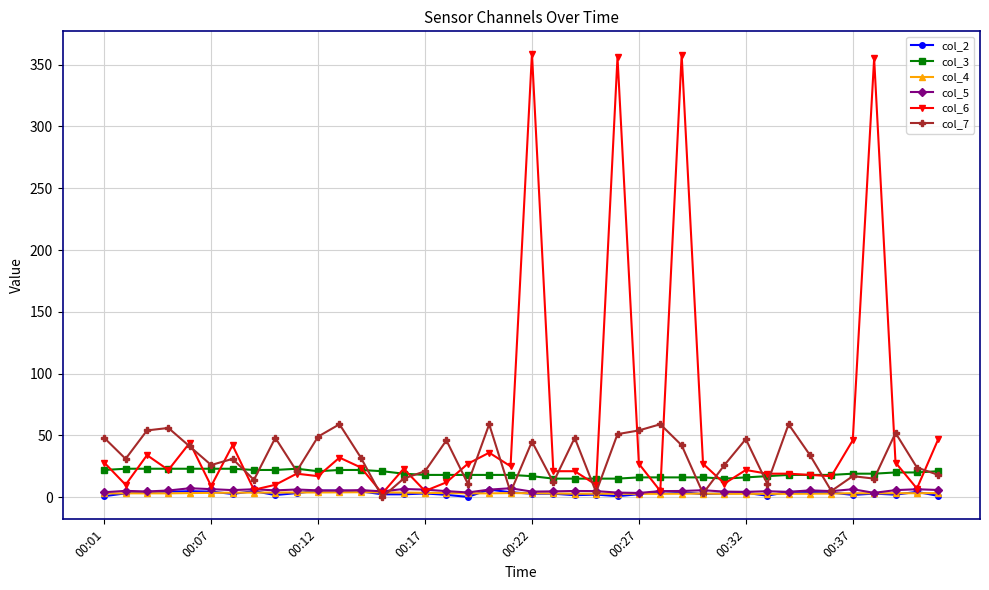

Which series has the largest range (max minus min)?

col_6